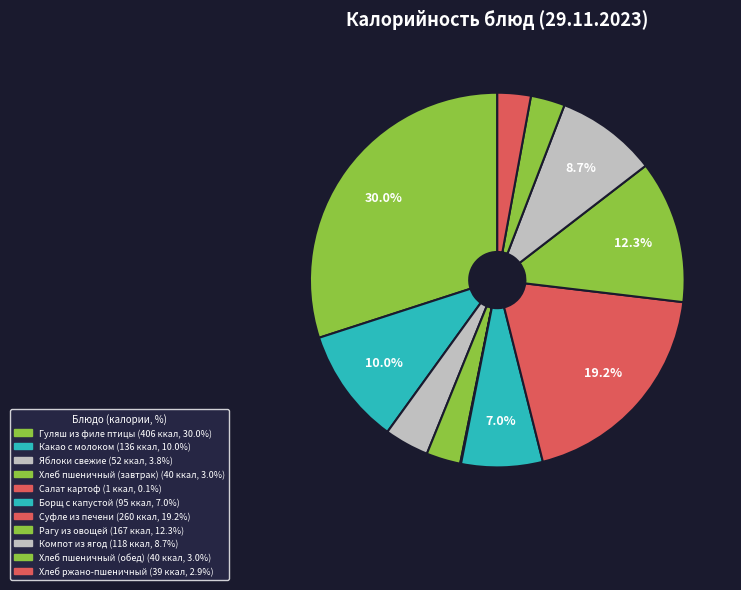

To the nearest percent, what percentage of the pie is Гуляш из филе птицы?

30%